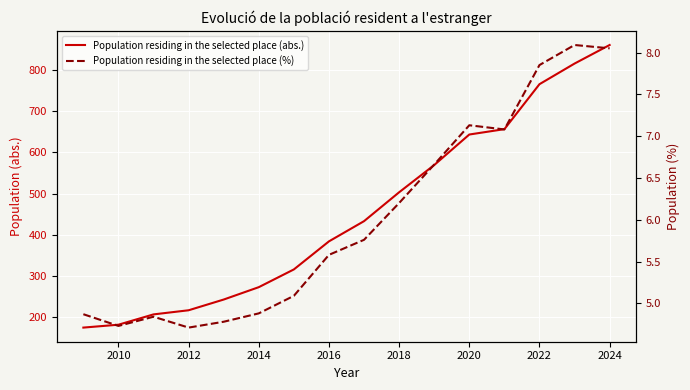

How many values in the Population residing in the selected place (abs.) series exceed 433?

7